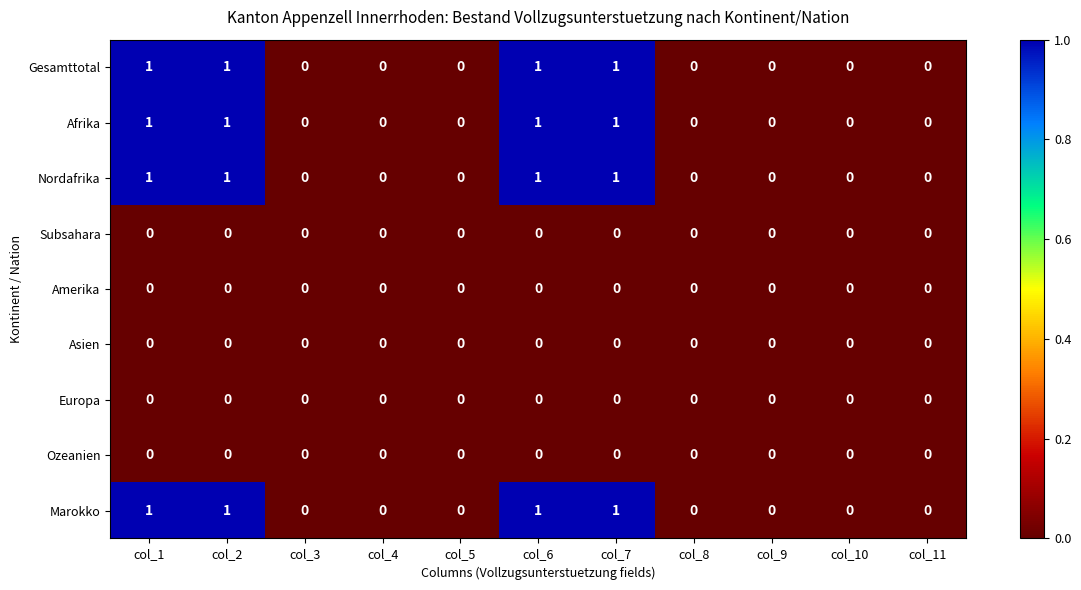

True or false: Asien has a value of 0 at col_8.

True